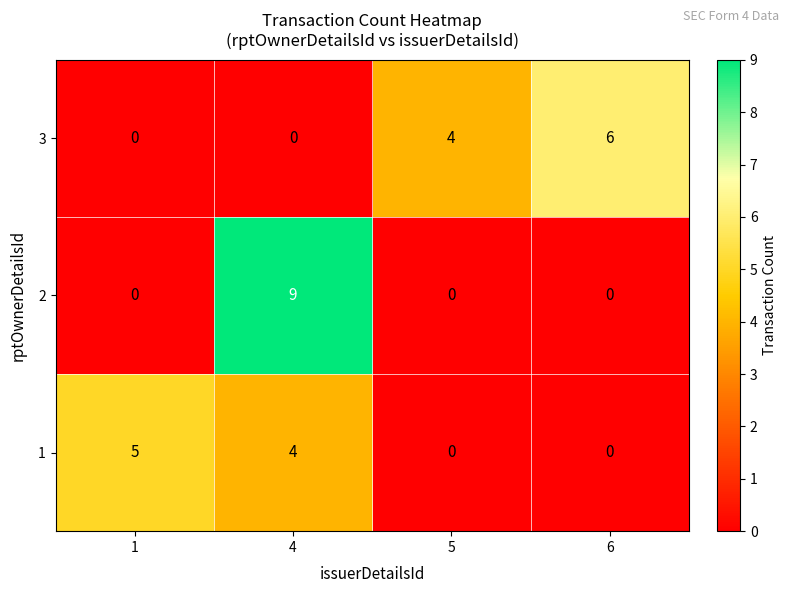

Which category has the lowest value across all series?

5